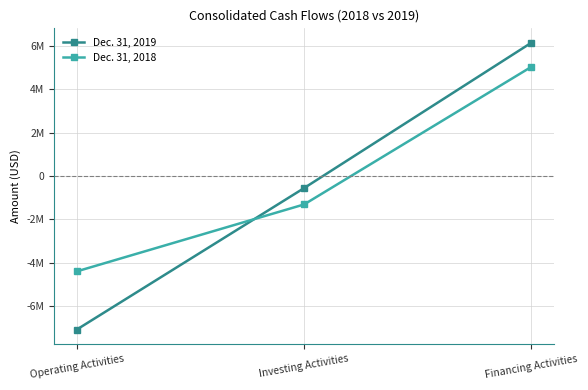

Reading left to right, list all the values displayed in this chart.

Dec. 31, 2019: Operating Activities=-7079871	Investing Activities=-552967	Financing Activities=6154910
Dec. 31, 2018: Operating Activities=-4396024	Investing Activities=-1307813	Financing Activities=5042217